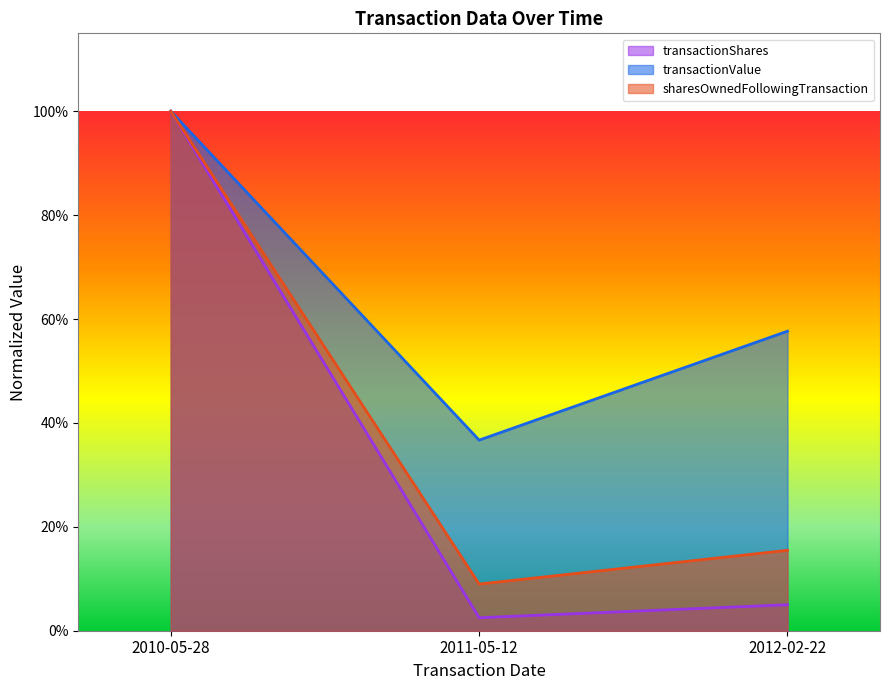

How many lines are shown in the chart?

3